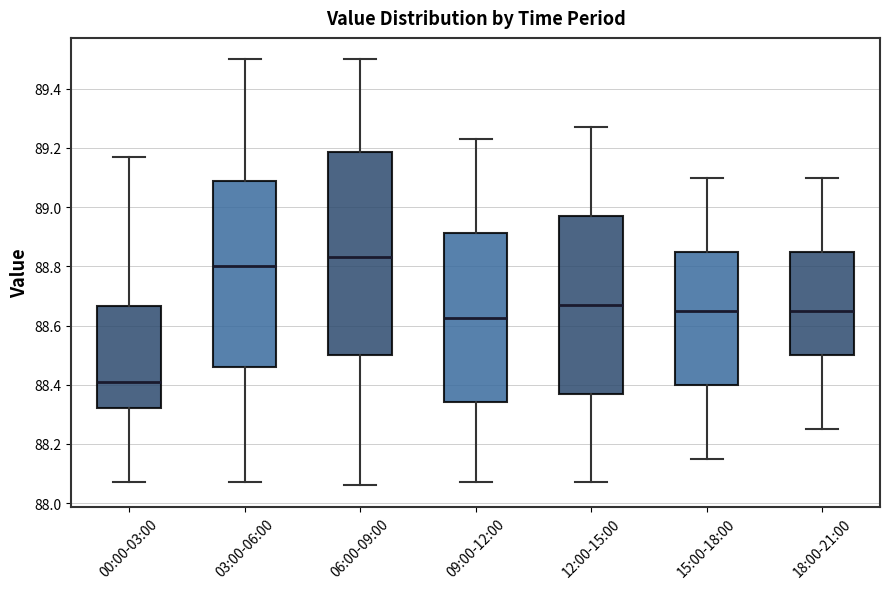

Reading left to right, transcribe this box plot: for each box, give where its median line is, the range the box spans, and where its two whiskers end, as read against the y-axis. The values are not printed on the chart, so give them approximately, as read against the axis.

00:00-03:00: median 88.42, box 88.32 to 88.66, whiskers 88.08 to 89.18
03:00-06:00: median 88.80, box 88.46 to 89.08, whiskers 88.08 to 89.50
06:00-09:00: median 88.84, box 88.50 to 89.18, whiskers 88.06 to 89.50
09:00-12:00: median 88.62, box 88.34 to 88.92, whiskers 88.08 to 89.24
12:00-15:00: median 88.68, box 88.38 to 88.98, whiskers 88.08 to 89.28
15:00-18:00: median 88.66, box 88.40 to 88.86, whiskers 88.16 to 89.10
18:00-21:00: median 88.66, box 88.50 to 88.86, whiskers 88.26 to 89.10